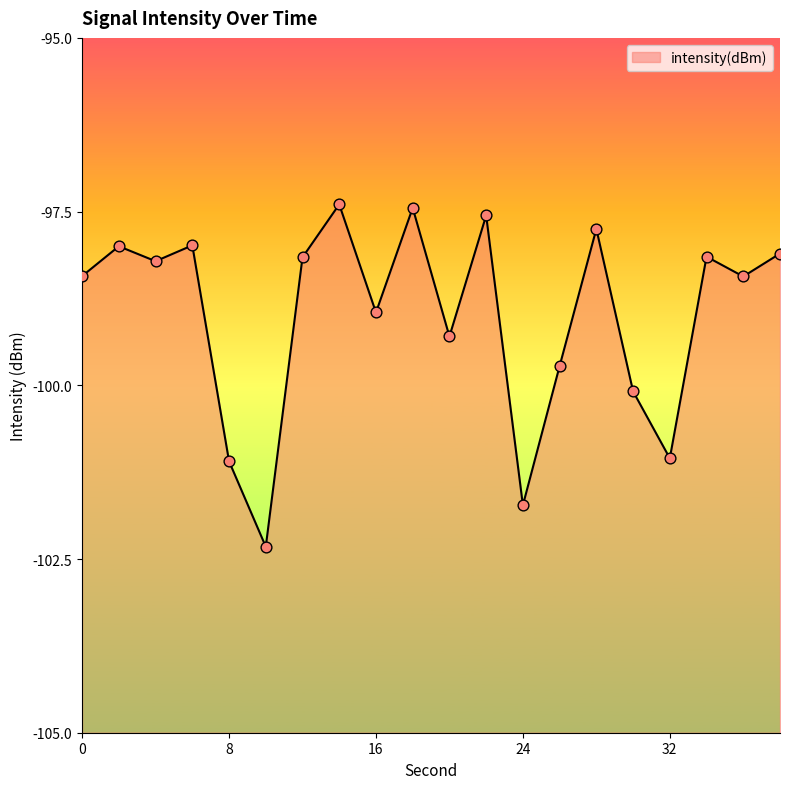

Between 12 and 14, which is larger?

14